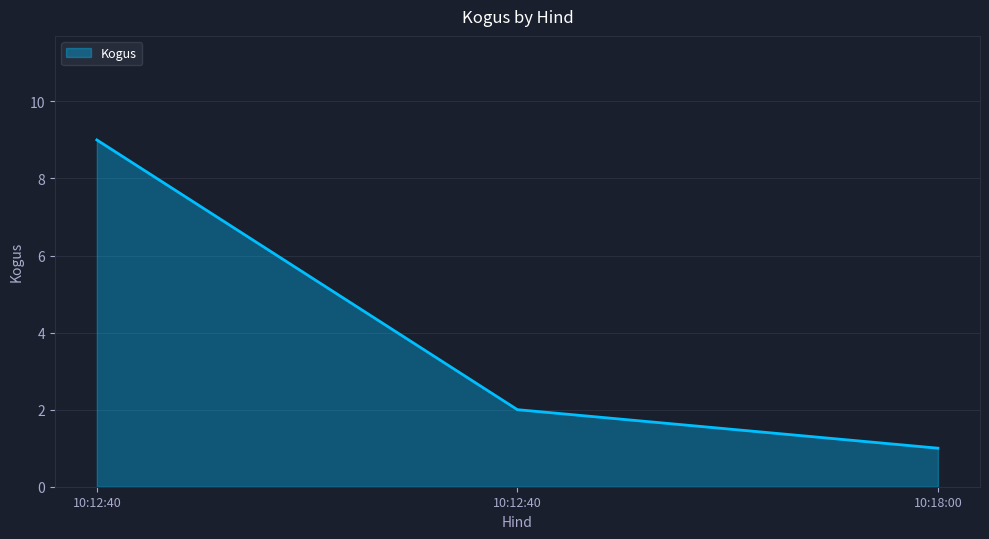

What is the average value?

4